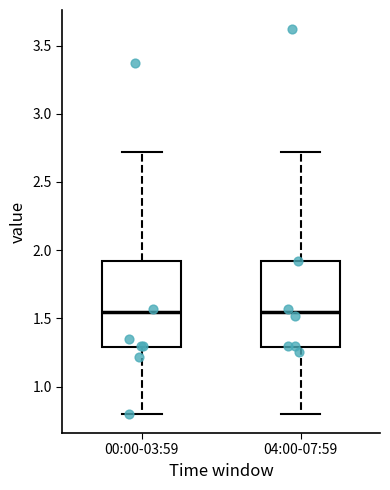

Reading left to right, read every box against the y-axis: the position of its median line, the range the box covers, and the ends of its whiskers. The values are not printed on the chart, so give them approximately, as read against the axis.

00:00-03:59: median 1.55, box 1.30 to 1.90, whiskers 0.80 to 2.70
04:00-07:59: median 1.55, box 1.30 to 1.90, whiskers 0.80 to 2.70